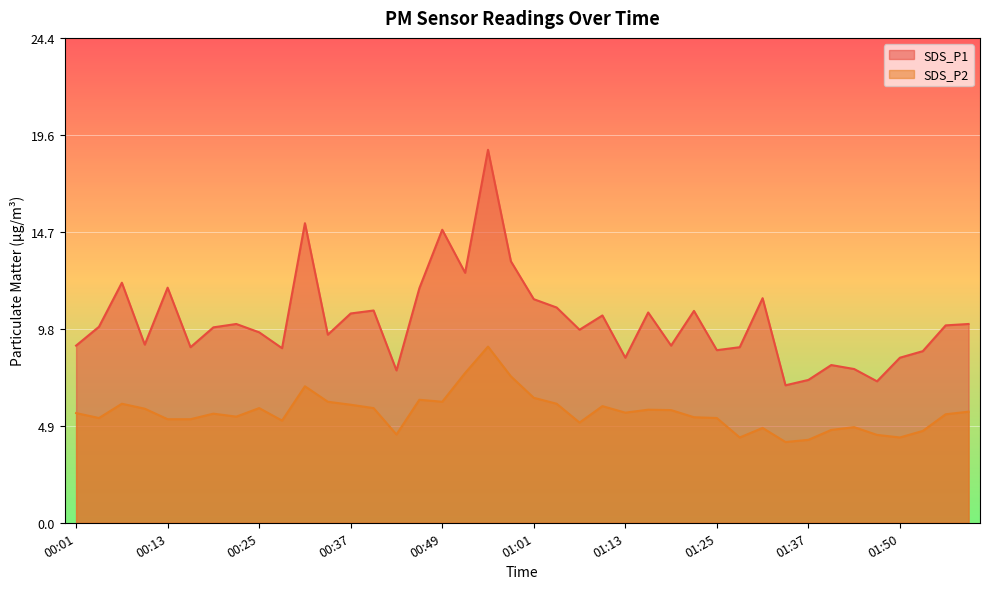

What is the average value of the SDS_P2 series?

5.6